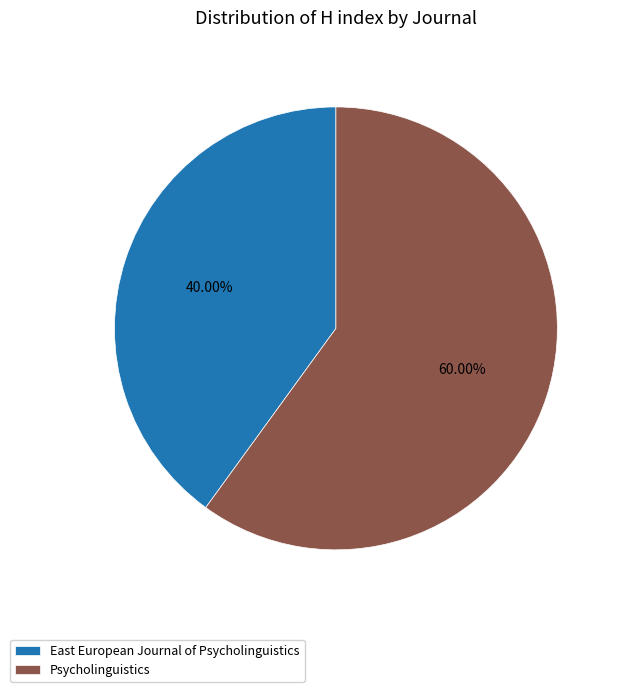

Between East European Journal of Psycholinguistics and Psycholinguistics, which is larger?

Psycholinguistics